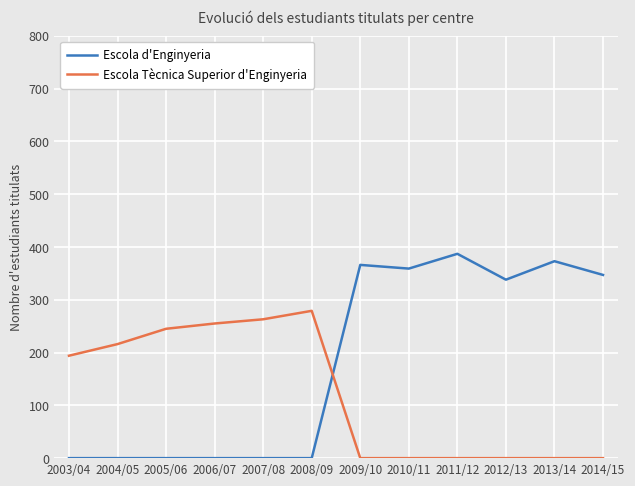

Reading left to right, extract all data points from this chart.

Escola d'Enginyeria: 2003/04=0	2004/05=0	2005/06=0	2006/07=0	2007/08=0	2008/09=0	2009/10=366	2010/11=359	2011/12=387	2012/13=338	2013/14=373	2014/15=347
Escola Tècnica Superior d'Enginyeria: 2003/04=194	2004/05=216	2005/06=245	2006/07=255	2007/08=263	2008/09=279	2009/10=0	2010/11=0	2011/12=0	2012/13=0	2013/14=0	2014/15=0